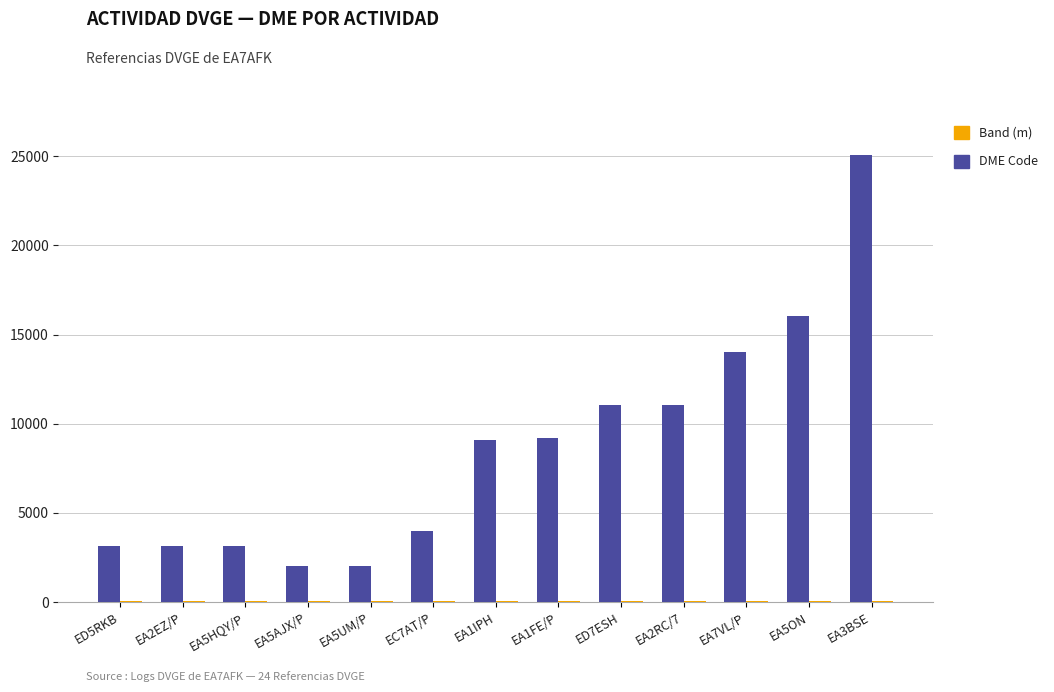

How many distinct data groups are displayed?

2